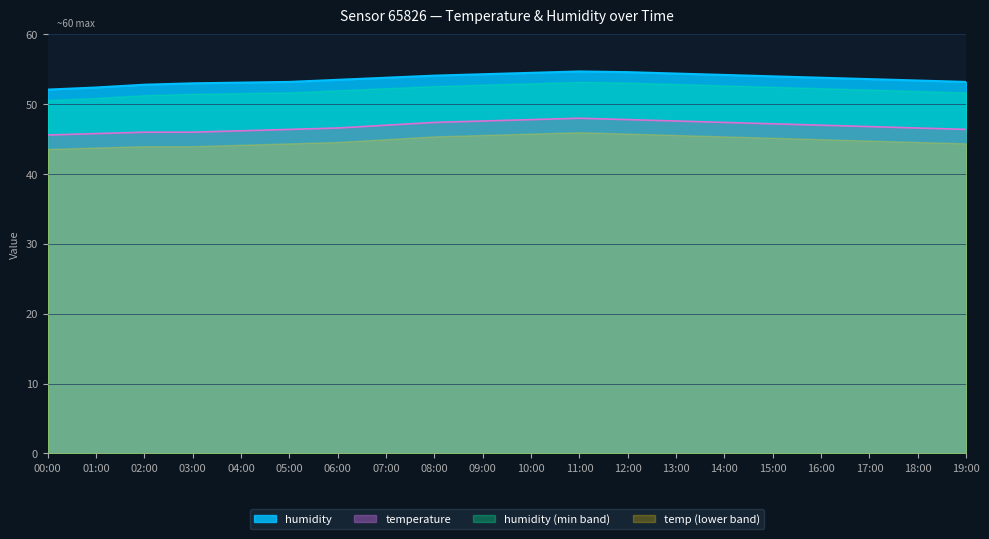

Rank the categories by temperature value from lowest to highest.

00:00, 01:00, 02:00, 03:00, 04:00, 05:00, 19:00, 06:00, 18:00, 17:00, 07:00, 16:00, 15:00, 08:00, 14:00, 09:00, 13:00, 10:00, 12:00, 11:00